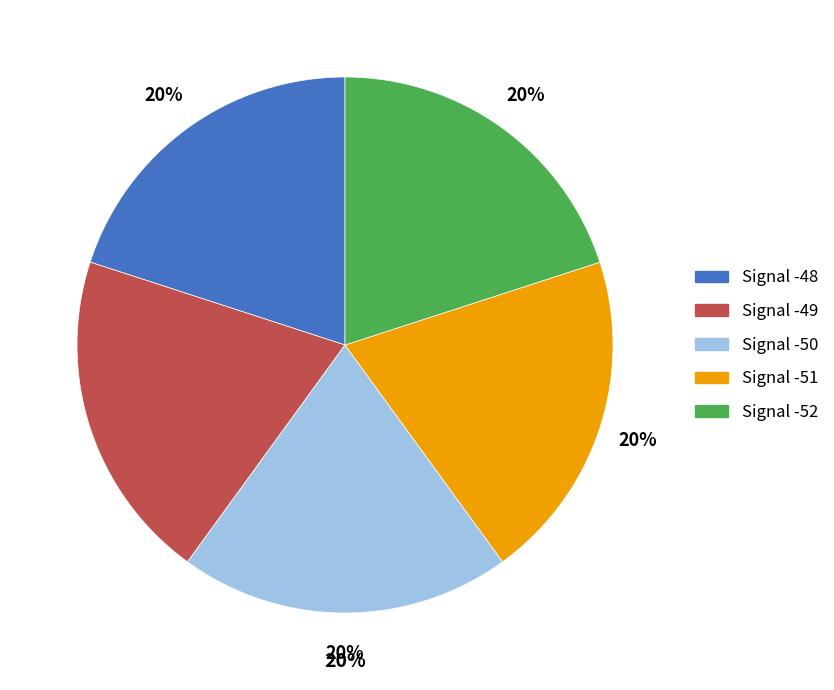

Is Signal -49 the majority of the pie?

No